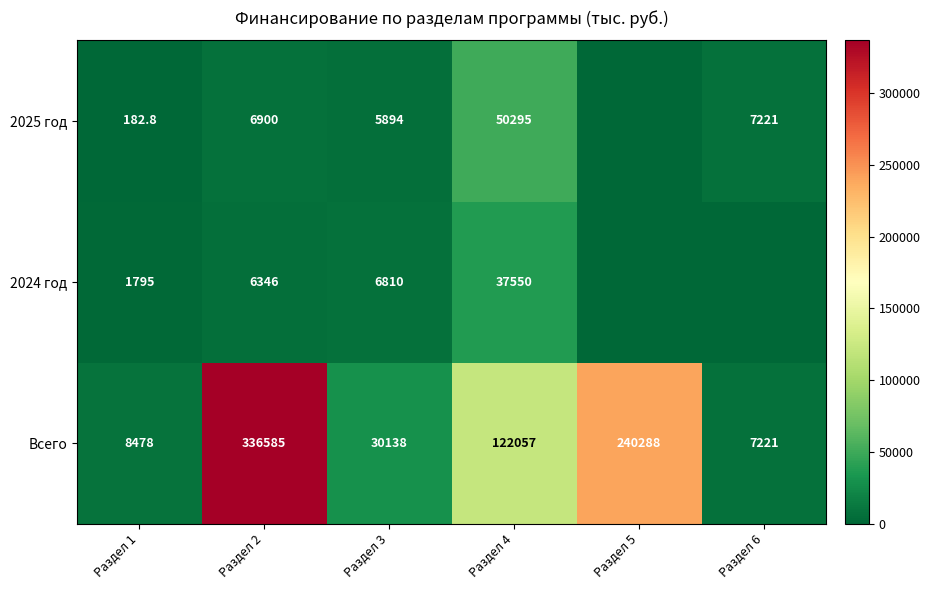

What is the maximum value shown in the chart?

336585.4